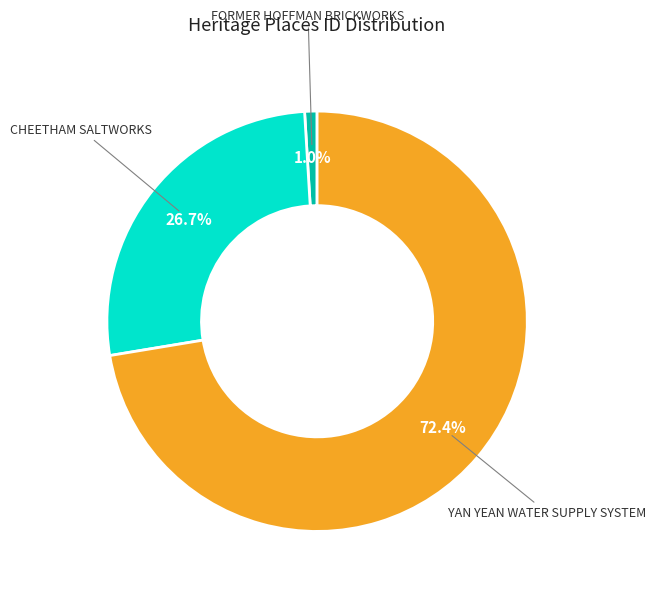

To the nearest percent, what portion does YAN YEAN WATER SUPPLY SYSTEM represent?

72%